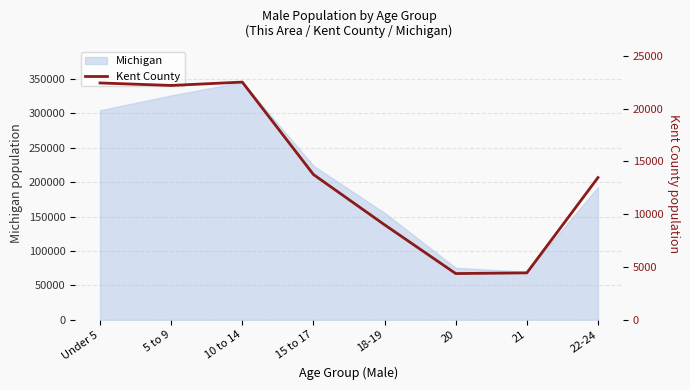

True or false: the data shows 5250 at 18-19.

False